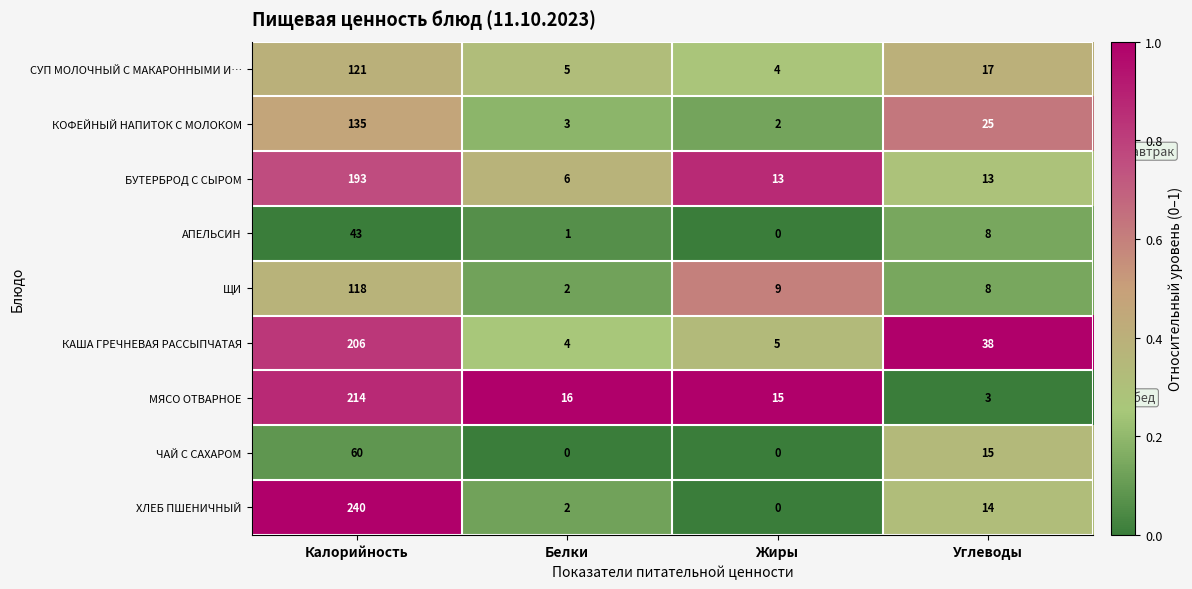

What is the difference between the highest and lowest values at Углеводы?

35